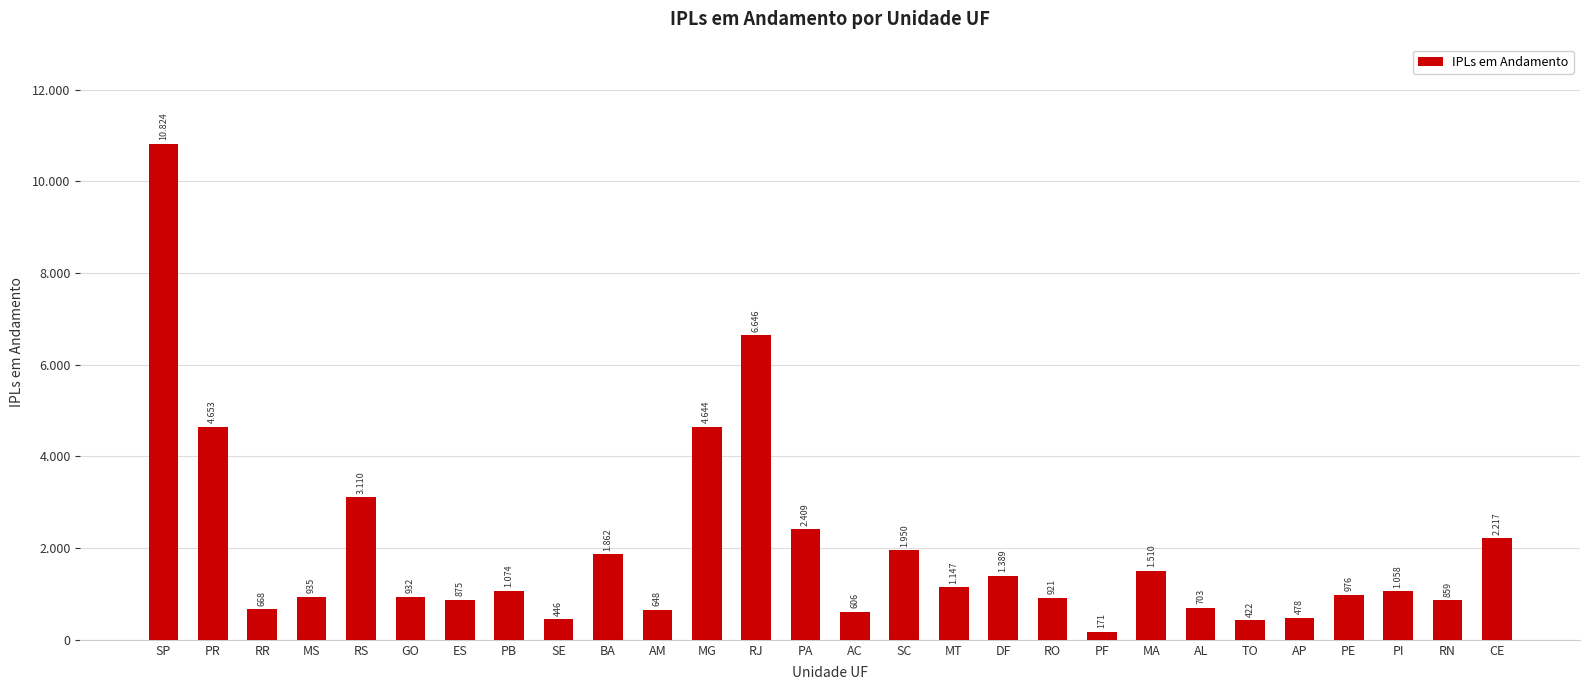

What is the ratio of the value at RJ to the value at PB?

6.2